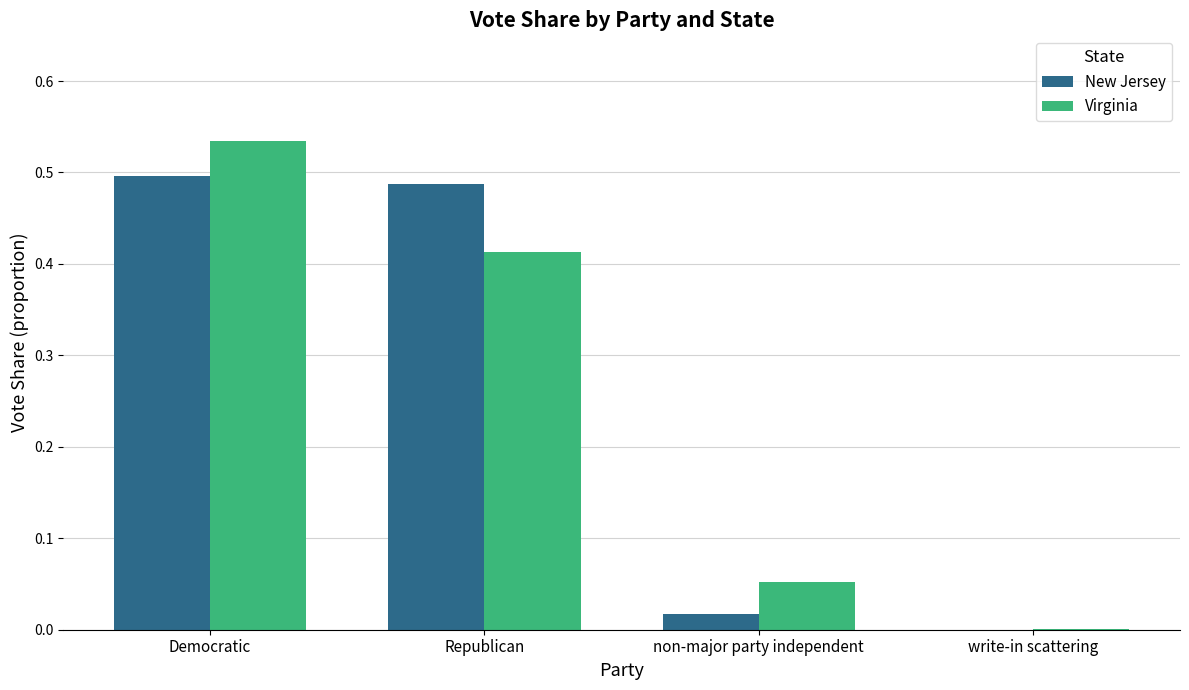

Which series changed the most between Republican and non-major party independent?

New Jersey